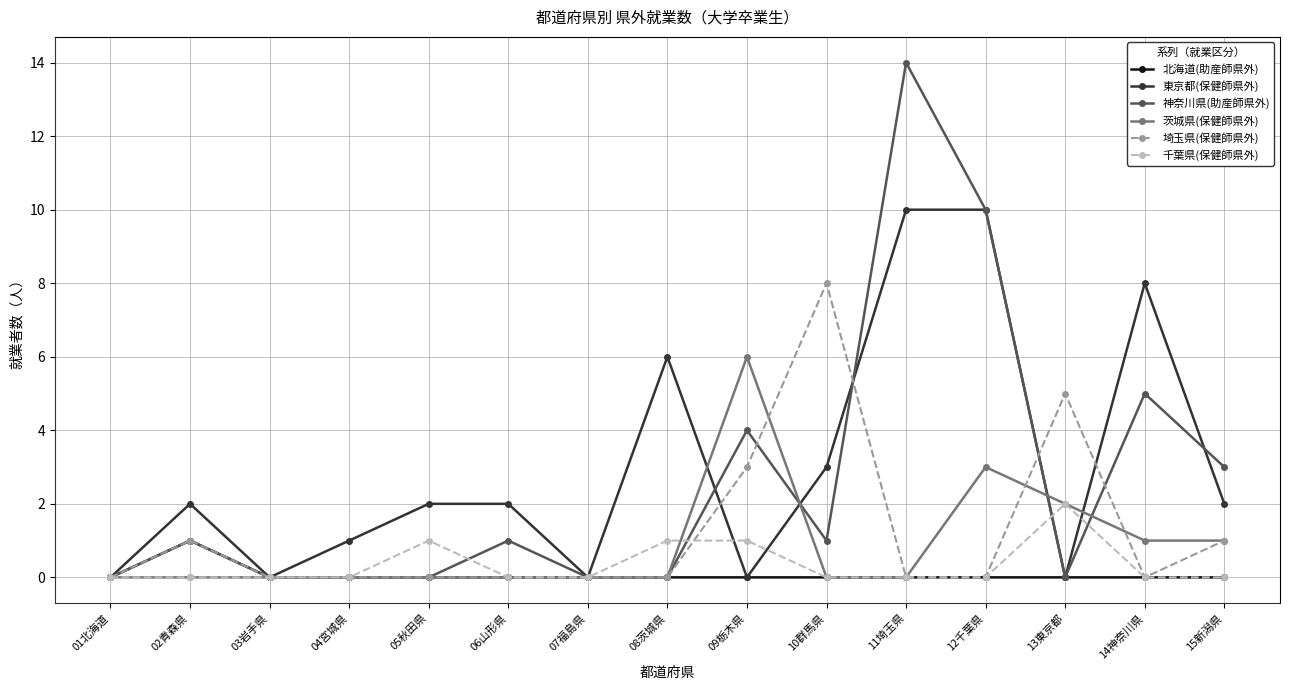

Reading left to right, transcribe all the data shown in this chart.

北海道(助産師県外): 01北海道=0	02青森県=1	03岩手県=0	04宮城県=0	05秋田県=0	06山形県=0	07福島県=0	08茨城県=0	09栃木県=0	10群馬県=0	11埼玉県=0	12千葉県=0	13東京都=0	14神奈川県=0	15新潟県=0
東京都(保健師県外): 01北海道=0	02青森県=2	03岩手県=0	04宮城県=1	05秋田県=2	06山形県=2	07福島県=0	08茨城県=6	09栃木県=0	10群馬県=3	11埼玉県=10	12千葉県=10	13東京都=0	14神奈川県=8	15新潟県=2
神奈川県(助産師県外): 01北海道=0	02青森県=1	03岩手県=0	04宮城県=0	05秋田県=0	06山形県=1	07福島県=0	08茨城県=0	09栃木県=4	10群馬県=1	11埼玉県=14	12千葉県=10	13東京都=0	14神奈川県=5	15新潟県=3
茨城県(保健師県外): 01北海道=0	02青森県=0	03岩手県=0	04宮城県=0	05秋田県=0	06山形県=0	07福島県=0	08茨城県=0	09栃木県=6	10群馬県=0	11埼玉県=0	12千葉県=3	13東京都=2	14神奈川県=1	15新潟県=1
埼玉県(保健師県外): 01北海道=0	02青森県=1	03岩手県=0	04宮城県=0	05秋田県=0	06山形県=0	07福島県=0	08茨城県=0	09栃木県=3	10群馬県=8	11埼玉県=0	12千葉県=0	13東京都=5	14神奈川県=0	15新潟県=1
千葉県(保健師県外): 01北海道=0	02青森県=0	03岩手県=0	04宮城県=0	05秋田県=1	06山形県=0	07福島県=0	08茨城県=1	09栃木県=1	10群馬県=0	11埼玉県=0	12千葉県=0	13東京都=2	14神奈川県=0	15新潟県=0